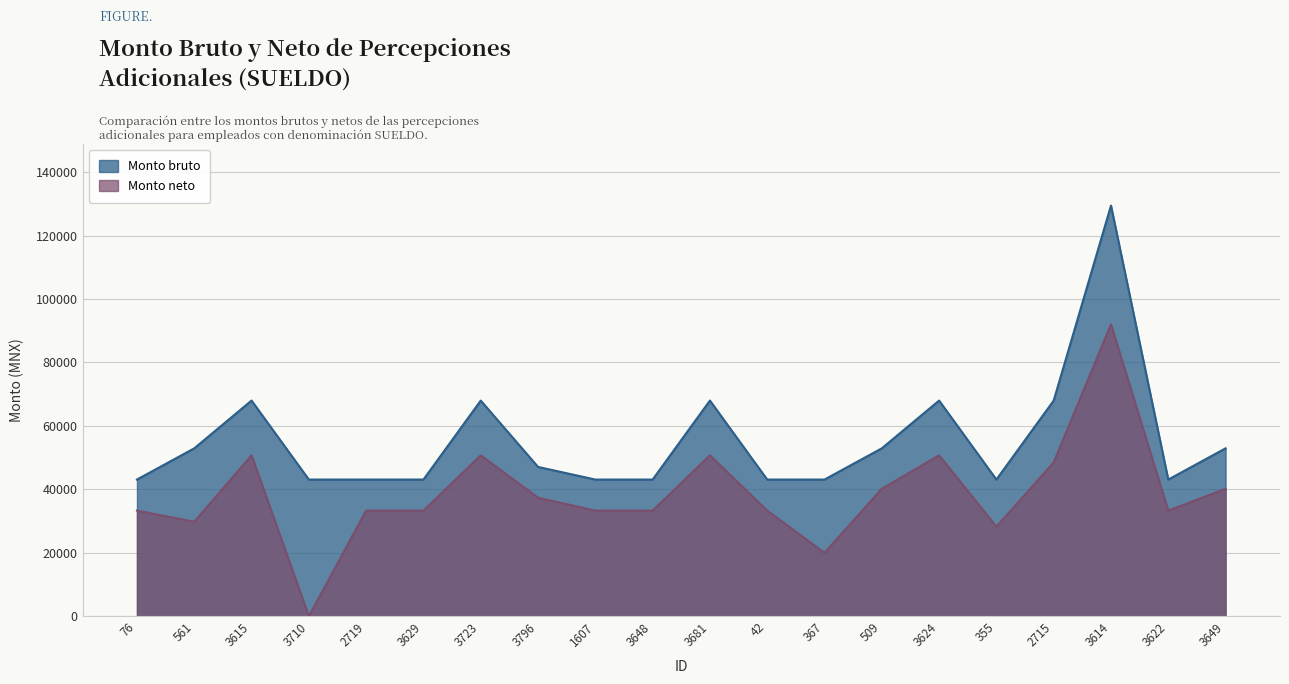

Reading right to left, extract all data points from this chart.

Monto bruto: 52915.1	43071.8	129434.4	67969.1	43071.8	67969.1	52915.1	43071.8	43071.8	67969.1	43071.8	43071.8	47053.7	67969.1	43071.8	43071.8	43071.8	67969.1	52915.1	43071.8
Monto neto: 40174.0	33283.7	92020.0	48478.9	28219.7	50711.8	40174.0	19970.2	33283.7	50711.8	33283.7	33283.7	37353.8	50711.8	33283.7	33283.7	0.0	50711.8	29779.1	33283.7